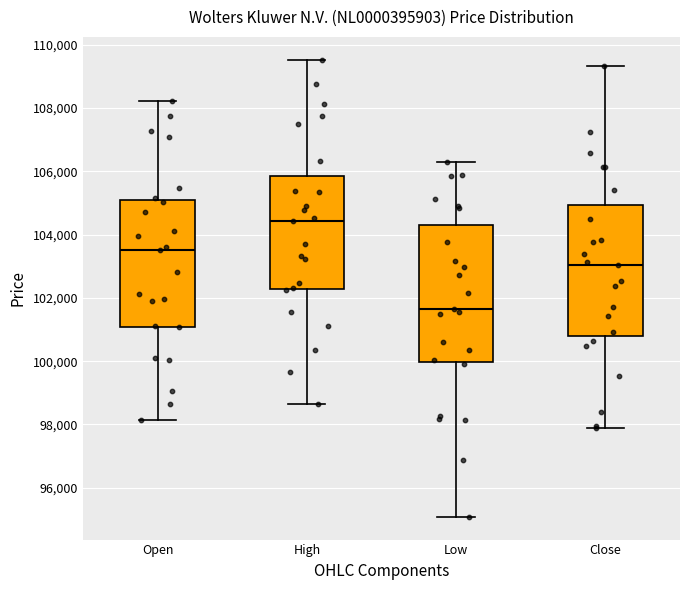

Reading left to right, read every box against the y-axis: the position of its median line, the range the box covers, and the ends of its whiskers. The values are not printed on the chart, so give them approximately, as read against the axis.

Open: median 103600, box 101000 to 105000, whiskers 98200 to 108200
High: median 104400, box 102200 to 105800, whiskers 98600 to 109600
Low: median 101600, box 100000 to 104400, whiskers 95000 to 106200
Close: median 103000, box 100800 to 105000, whiskers 98000 to 109400